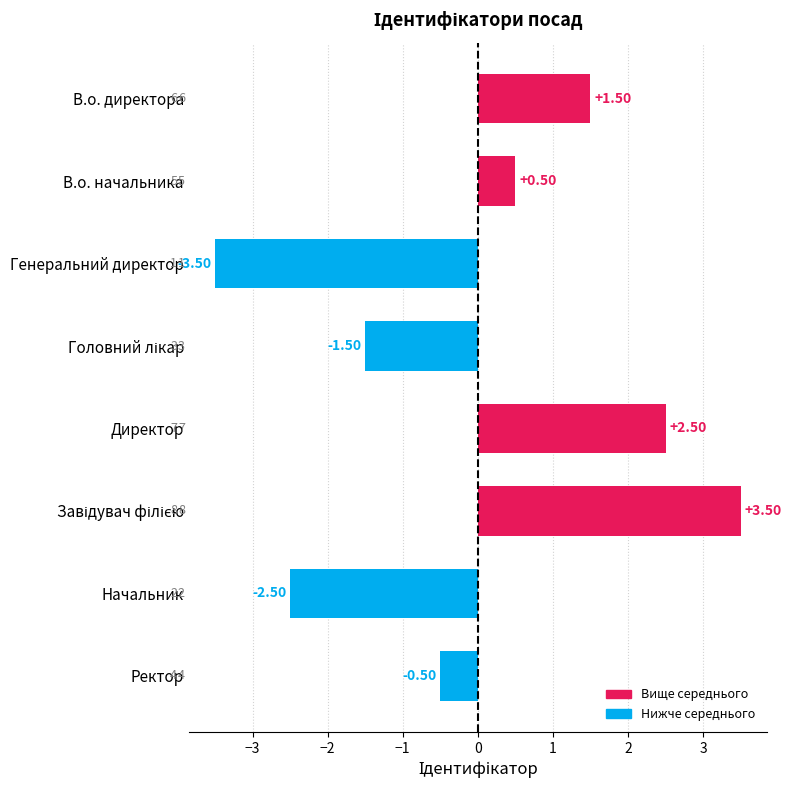

Does the chart contain any negative values?

Yes